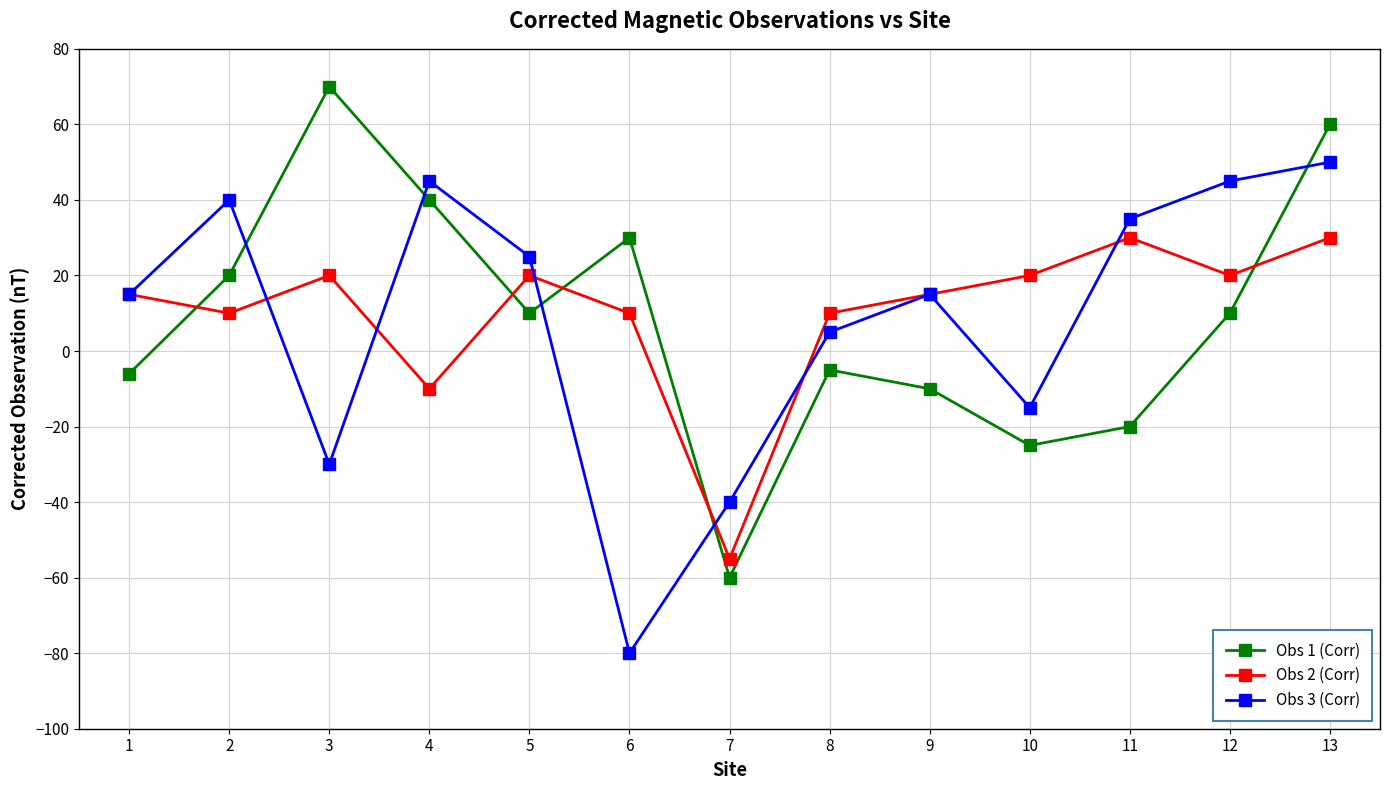

How many data points in Obs 1 (Corr) are less than 10?

6